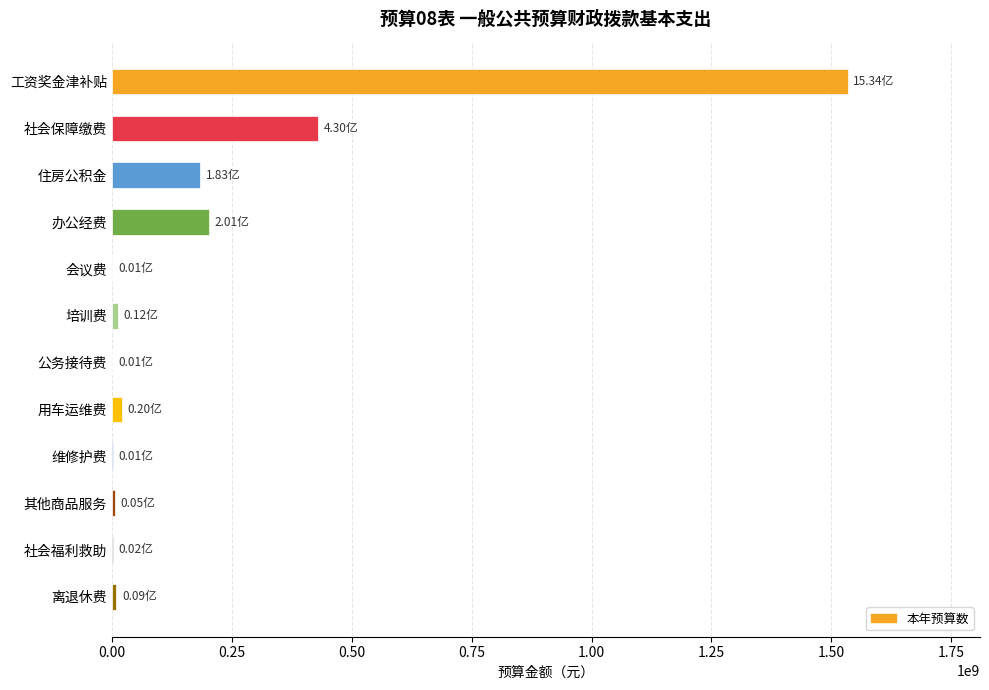

Between 其他商品服务 and 办公经费, which is larger?

办公经费